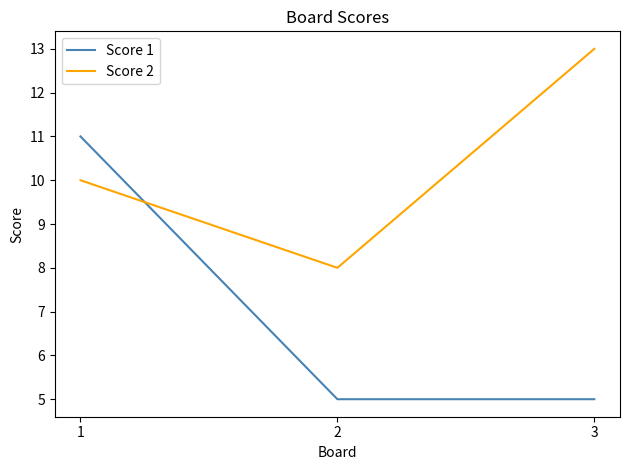

What are all the series names shown in the legend?

Score 1, Score 2